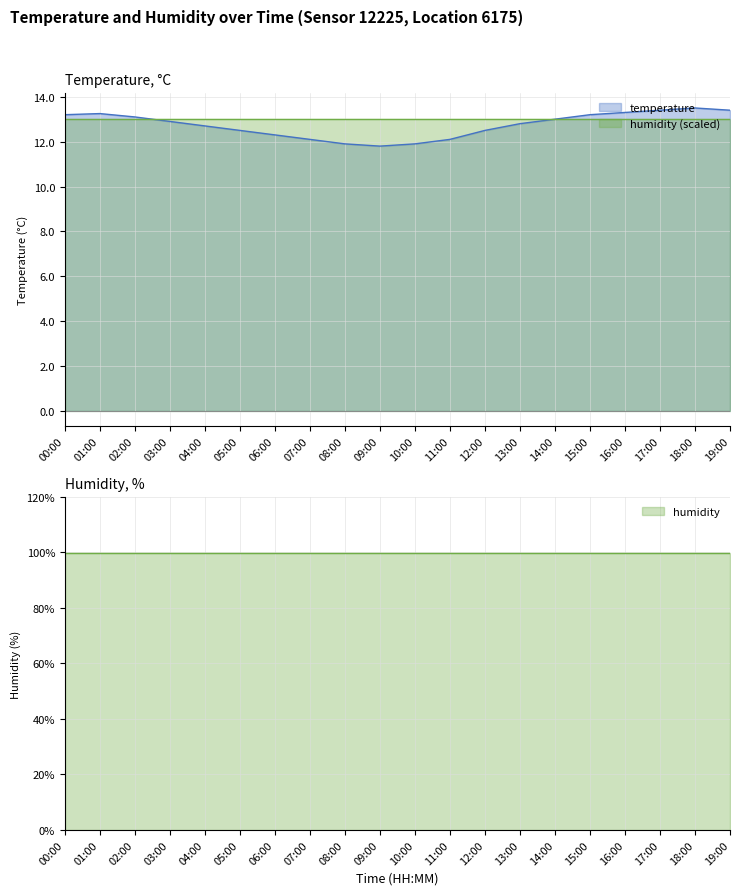

What is the label of the 4th point from the right?

16:00